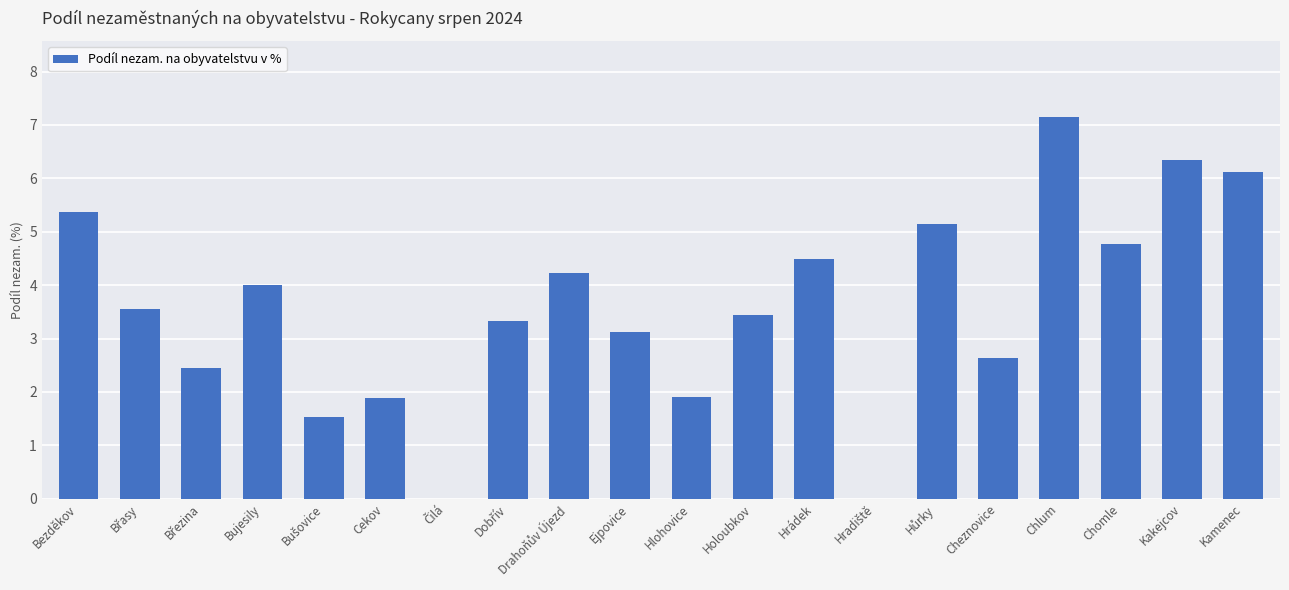

The chart shows a value of 5.4 at Ejpovice. True or false?

False